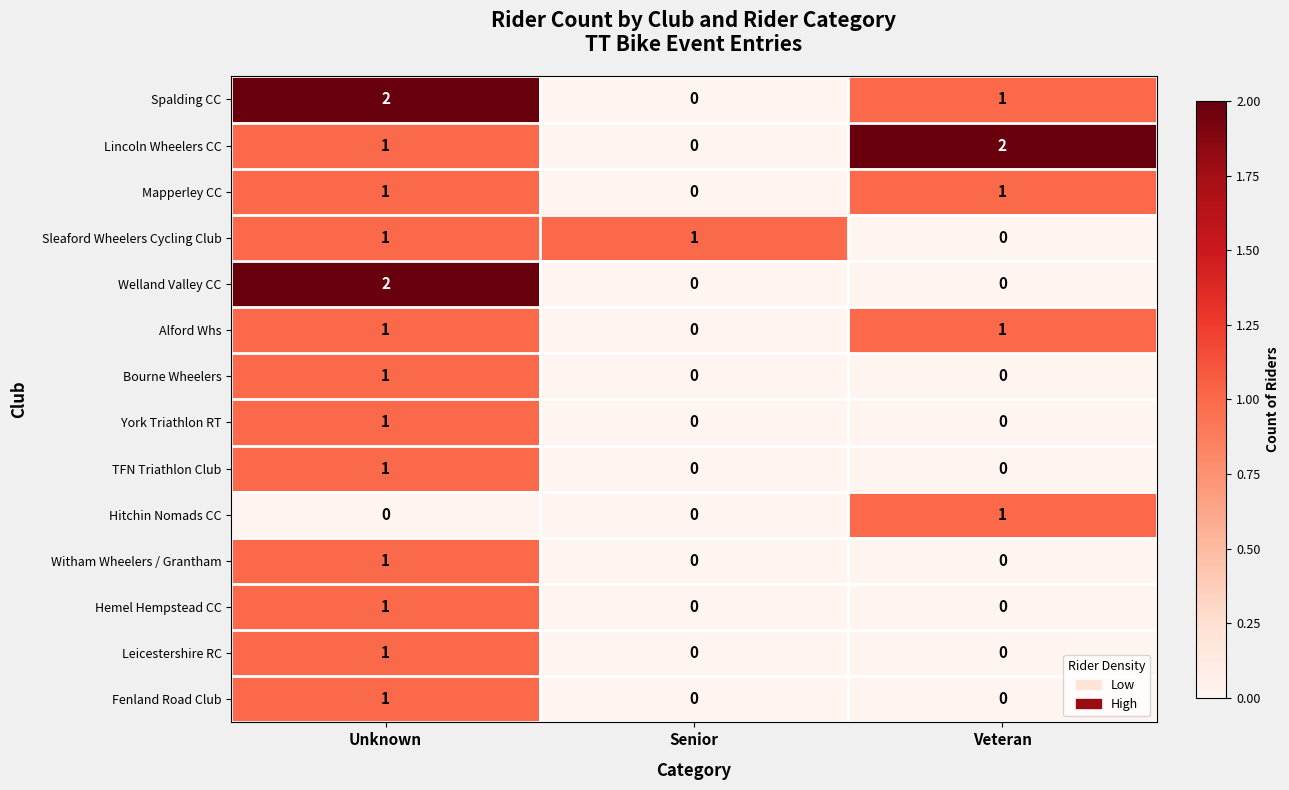

At which category is the sum across all series the highest?

Unknown